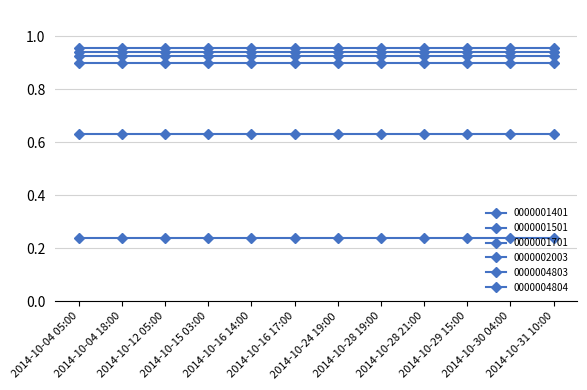

List the labels in order of 0000004803 value, largest first.

2014-10-04 05:00, 2014-10-04 18:00, 2014-10-12 05:00, 2014-10-15 03:00, 2014-10-16 14:00, 2014-10-16 17:00, 2014-10-24 19:00, 2014-10-28 19:00, 2014-10-28 21:00, 2014-10-29 15:00, 2014-10-30 04:00, 2014-10-31 10:00